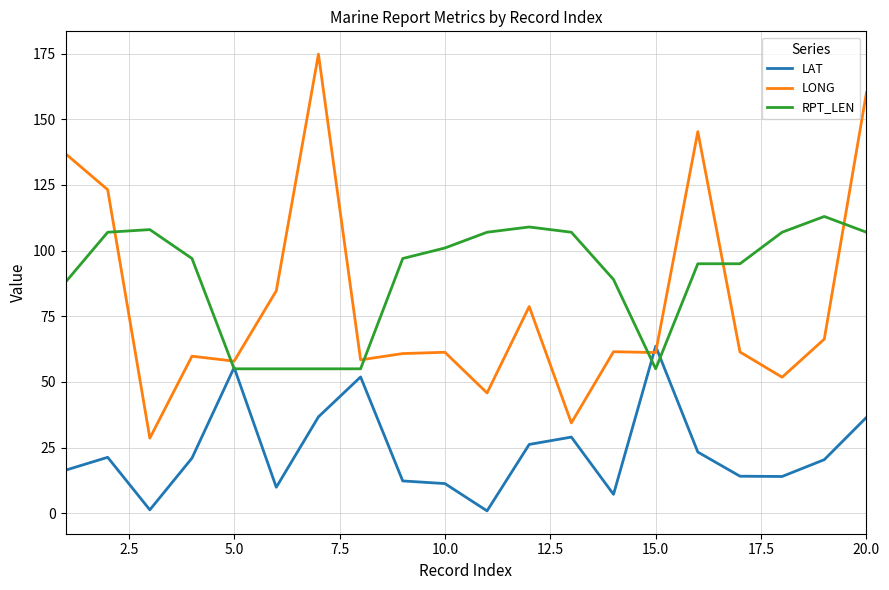

Which series ends up on top after the final intersection of LONG and RPT_LEN?

LONG